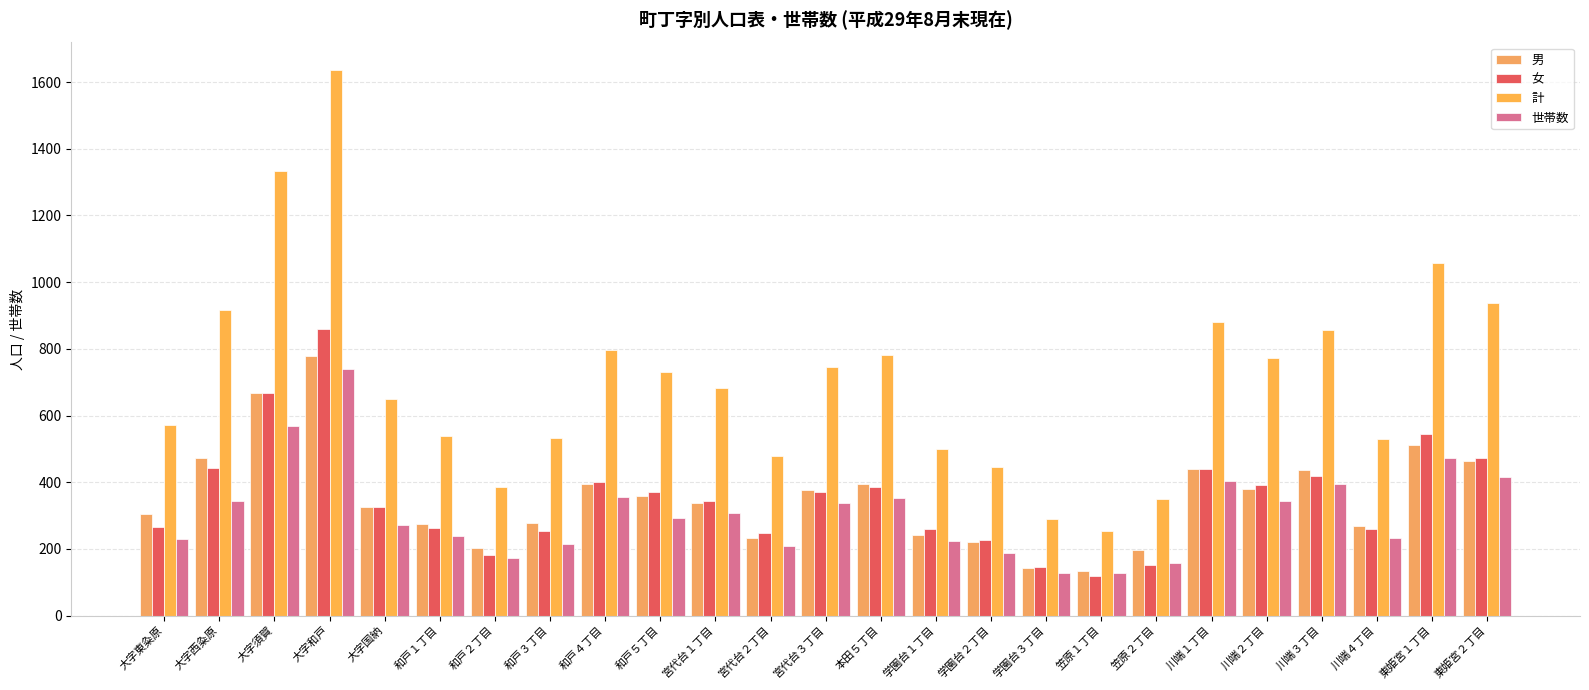

How many values in the 計 series are below 683?

12